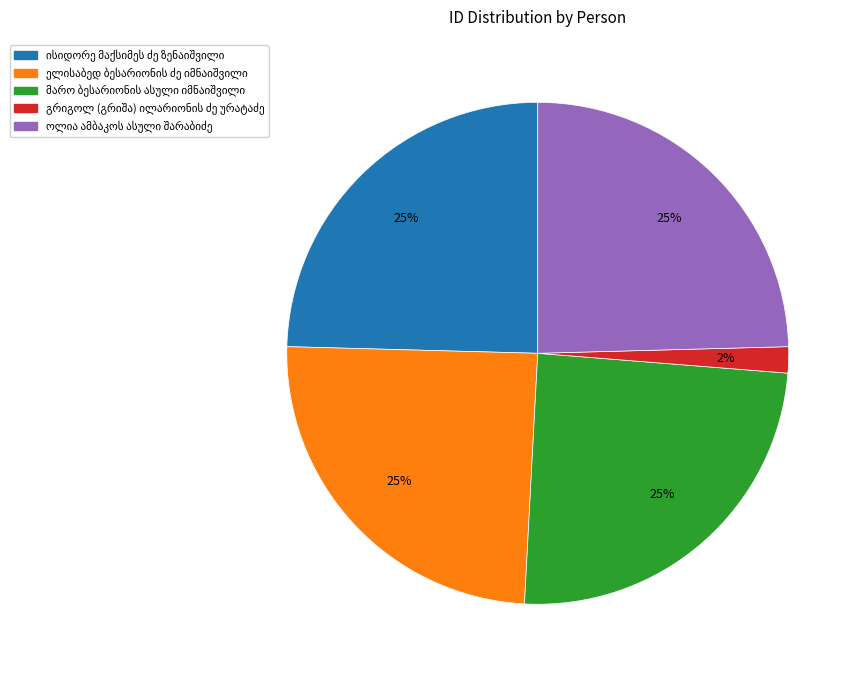

Is there a majority slice in this chart?

No